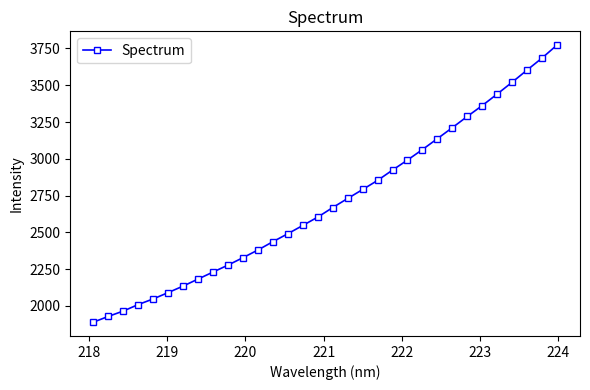

How many lines are shown in the chart?

1